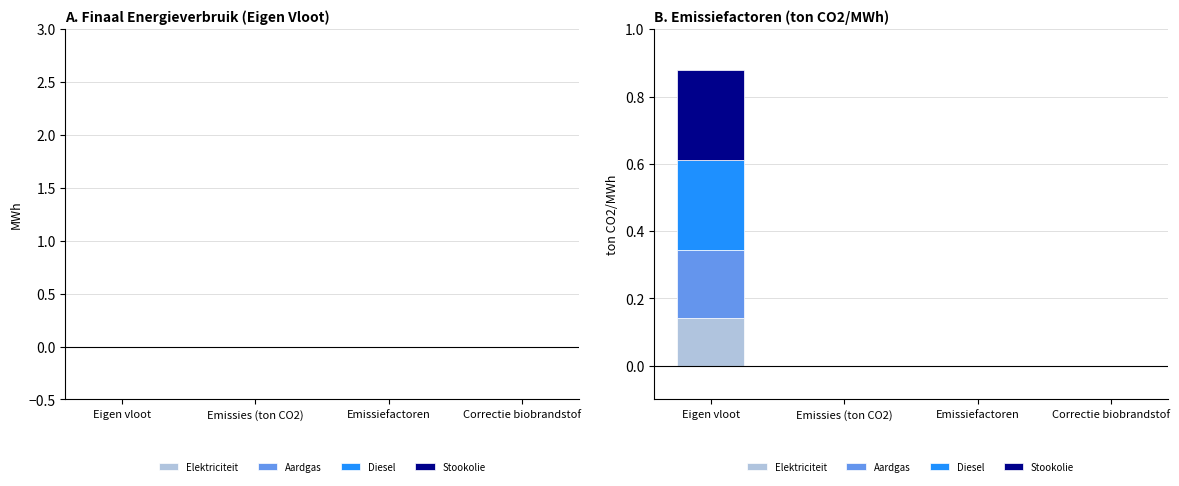

At which category is the sum across all series the highest?

Eigen vloot